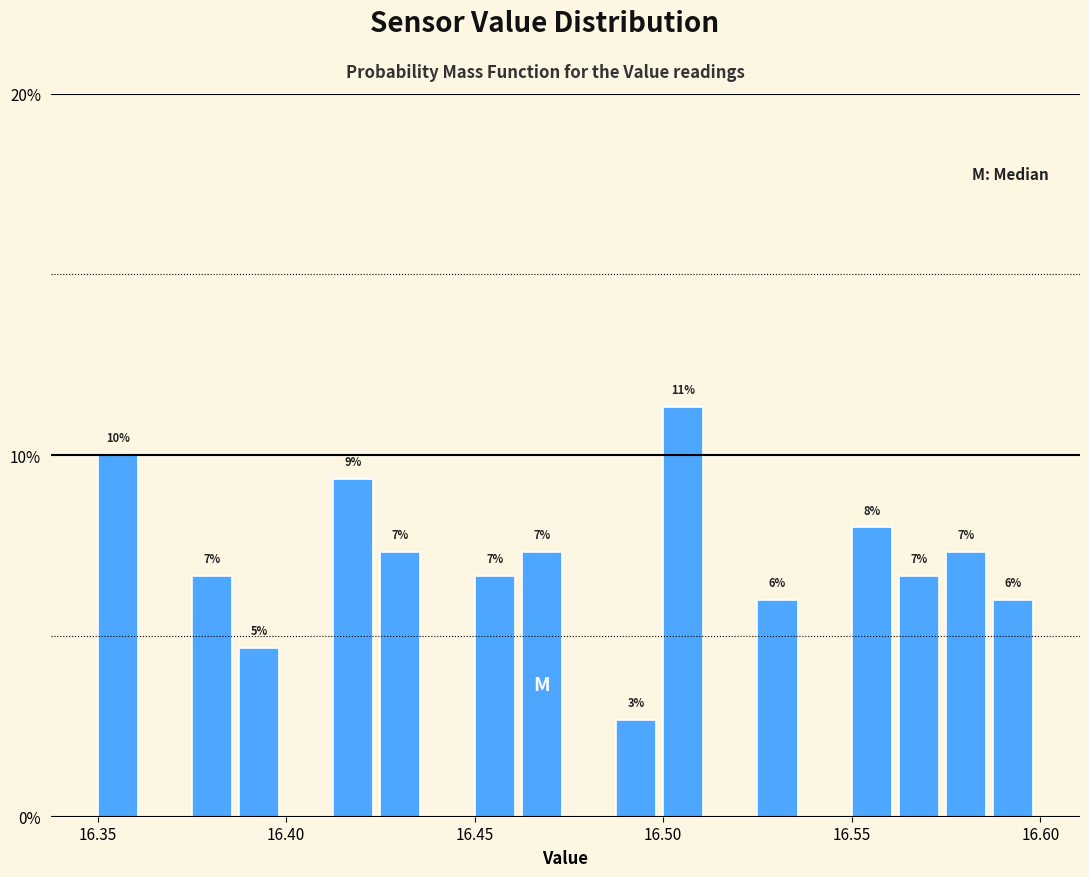

Around what value on the x-axis is the tallest bar? Give the approximate position of its centre, as read against the axis.

16.505